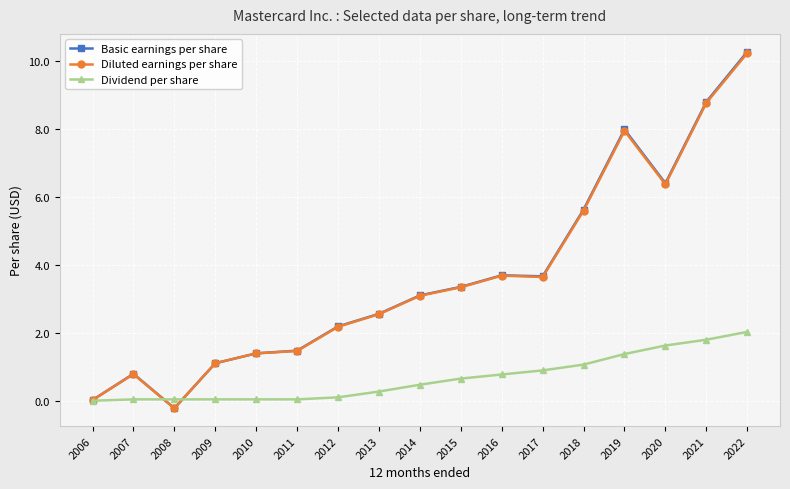

What is the difference between the second highest and minimum values in the Dividend per share series?

1.8